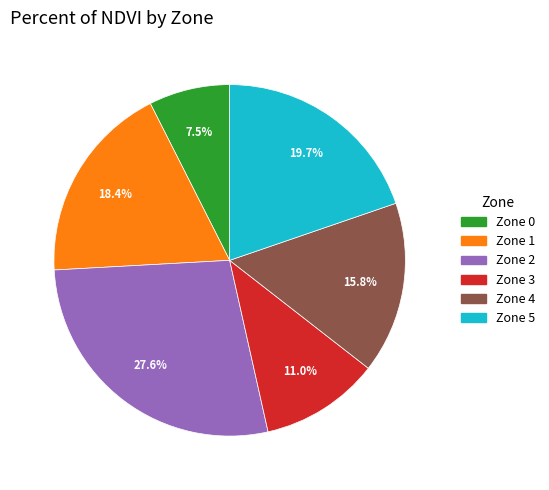

To the nearest percent, what is the difference between the Zone 2 and Zone 4 slice percentages?

12%